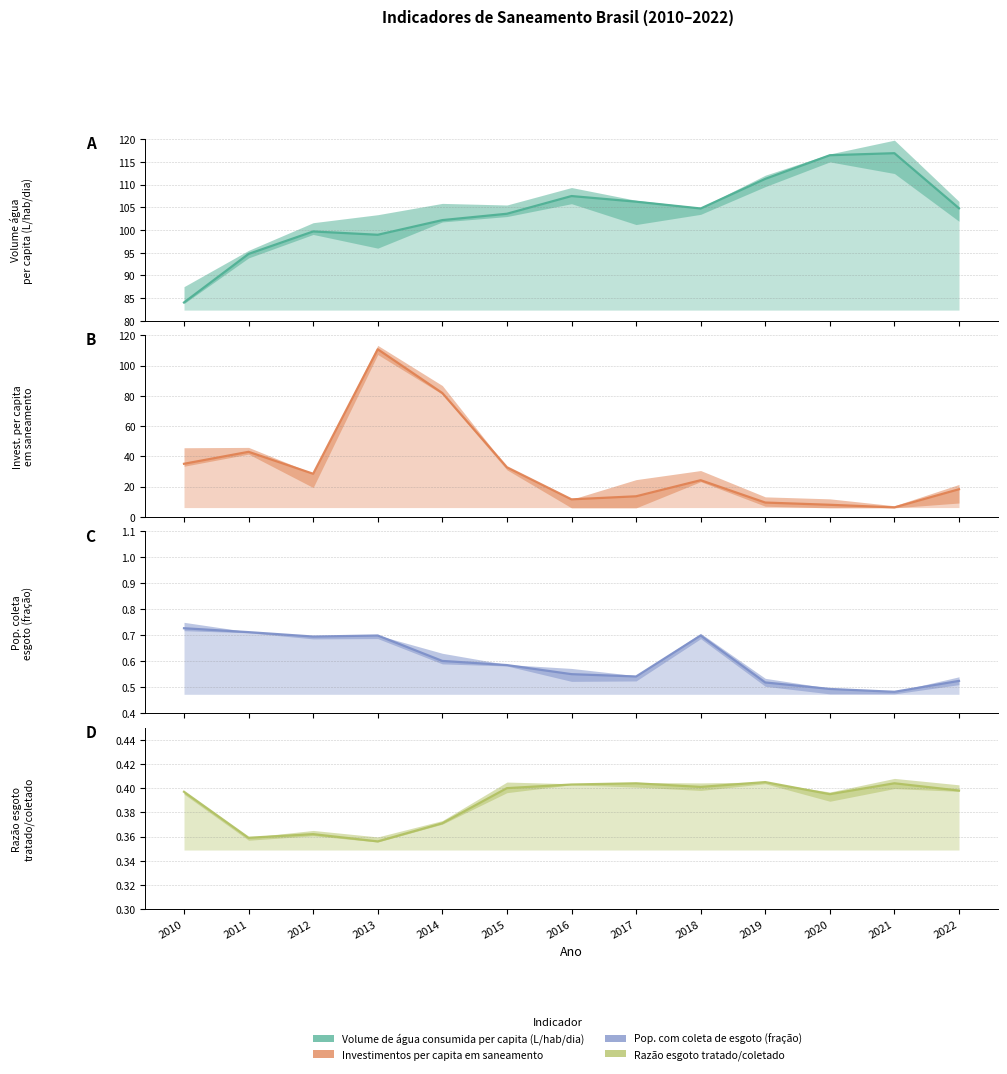

How many categories are shown in the chart?

13